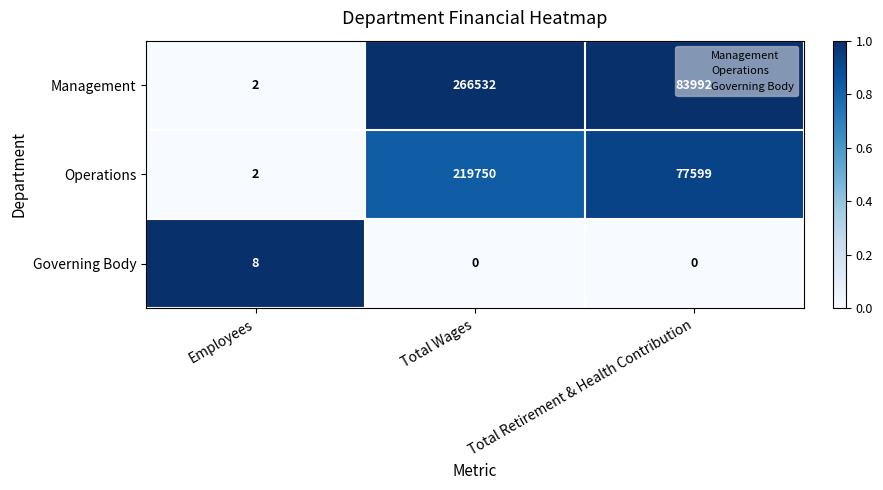

Rank the categories by Management value from highest to lowest.

Total Wages, Total Retirement & Health Contribution, Employees